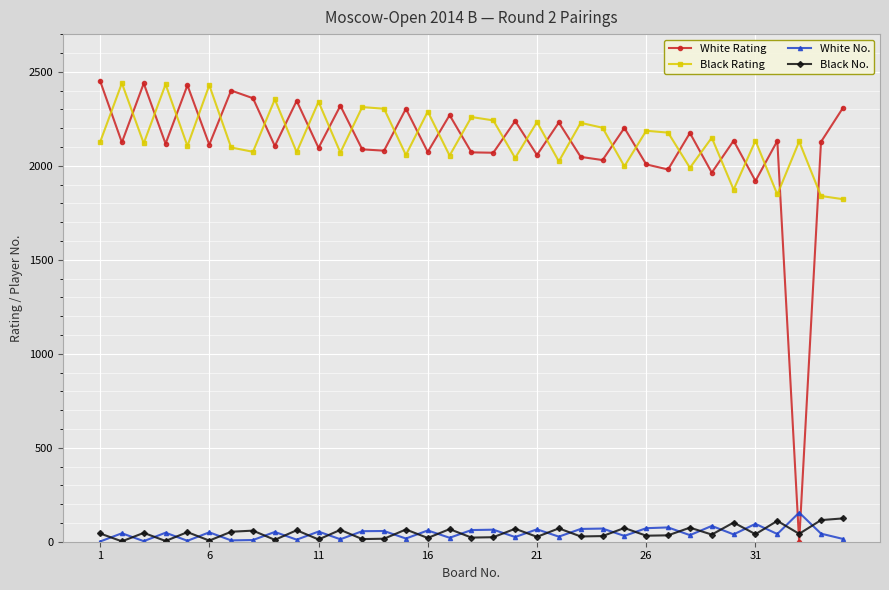

True or false: White No. has more than 2 interior local peaks.

True